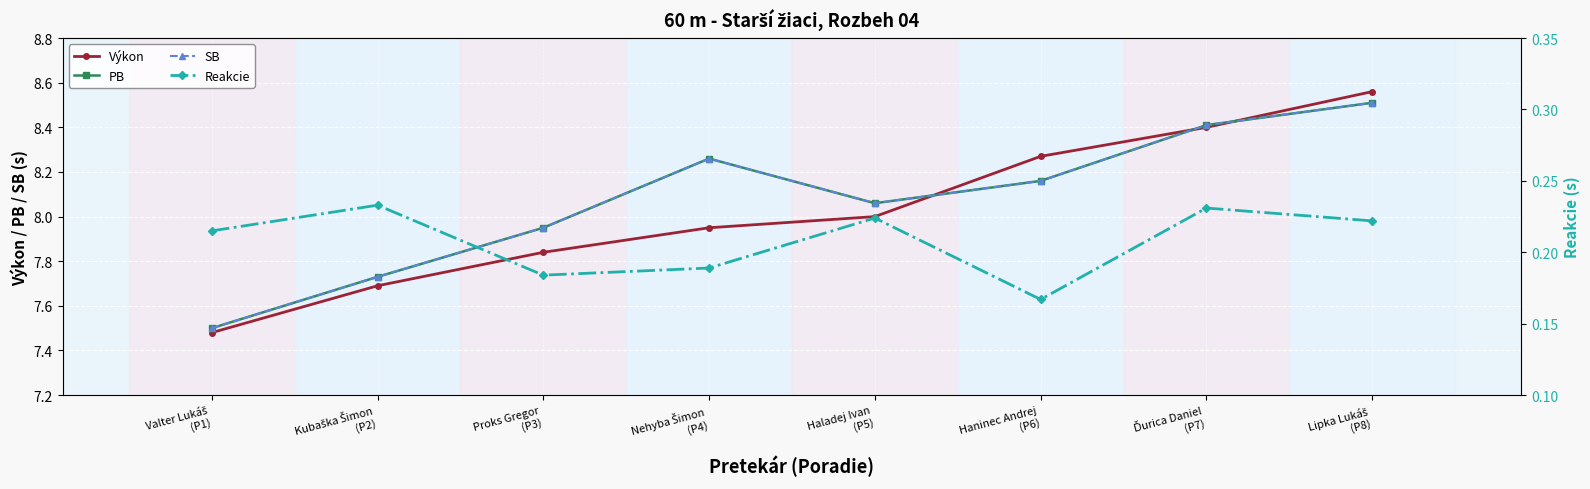

What is the label of the 3rd point from the left?

Proks Gregor
(P3)